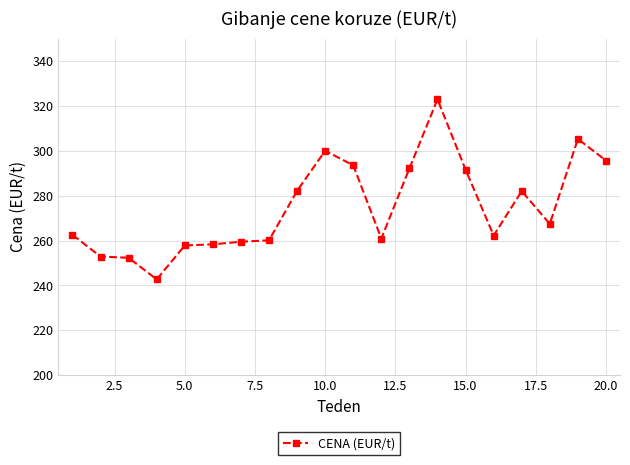

What is the value of the 18th point from the left?

267.4